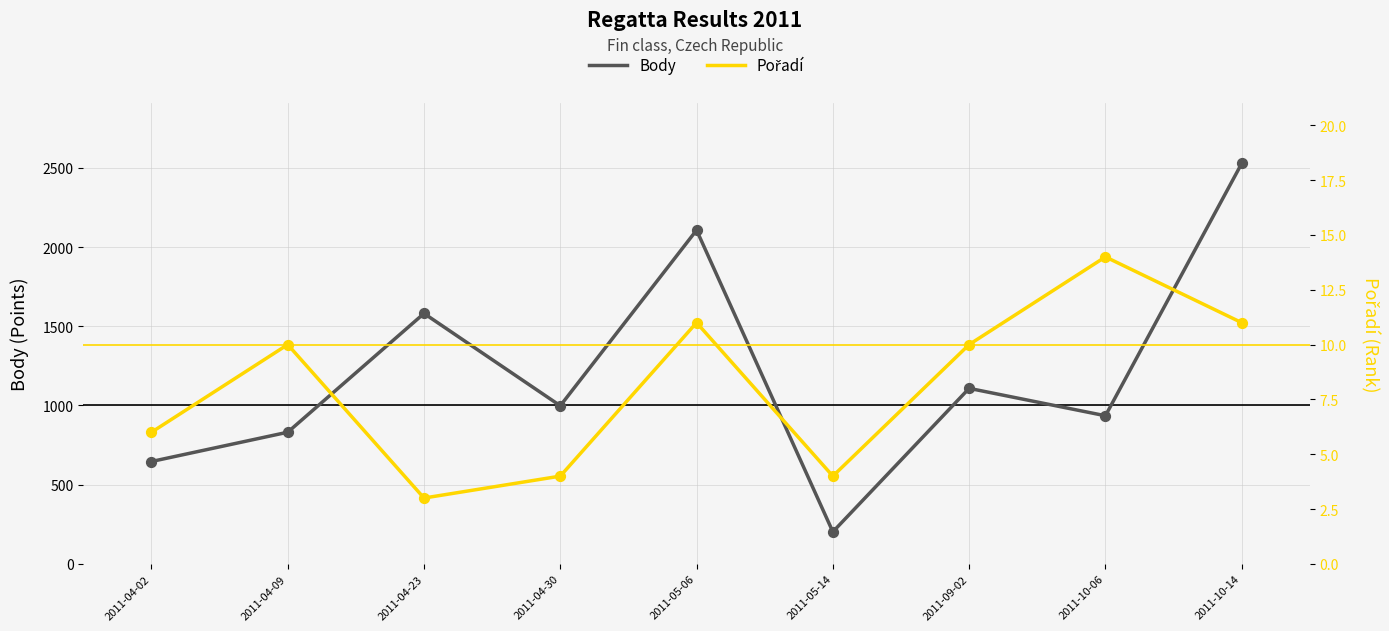

At how many categories does at least one series exceed 1635?

2